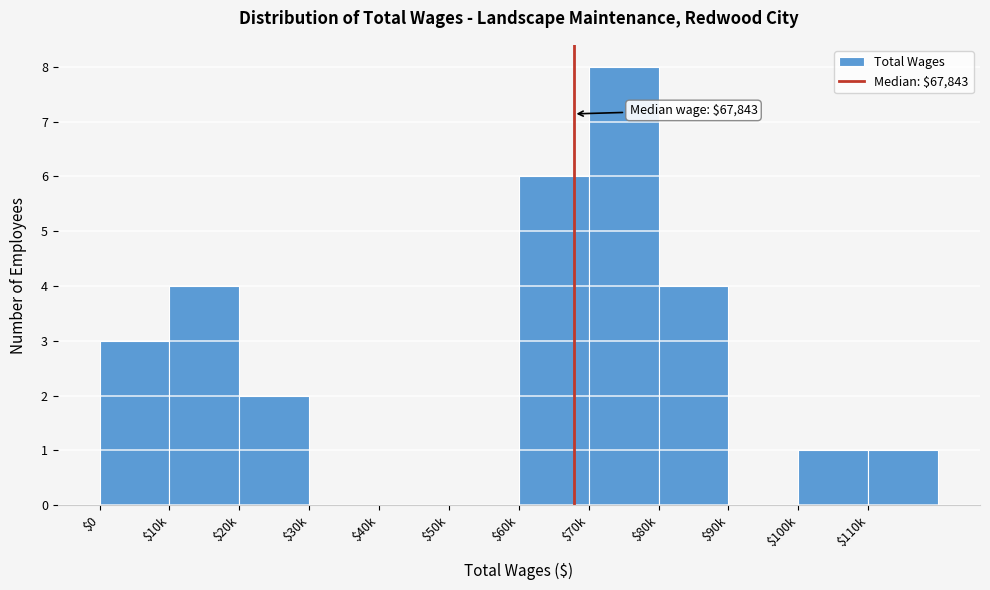

The value at $100k is 1. True or false?

True